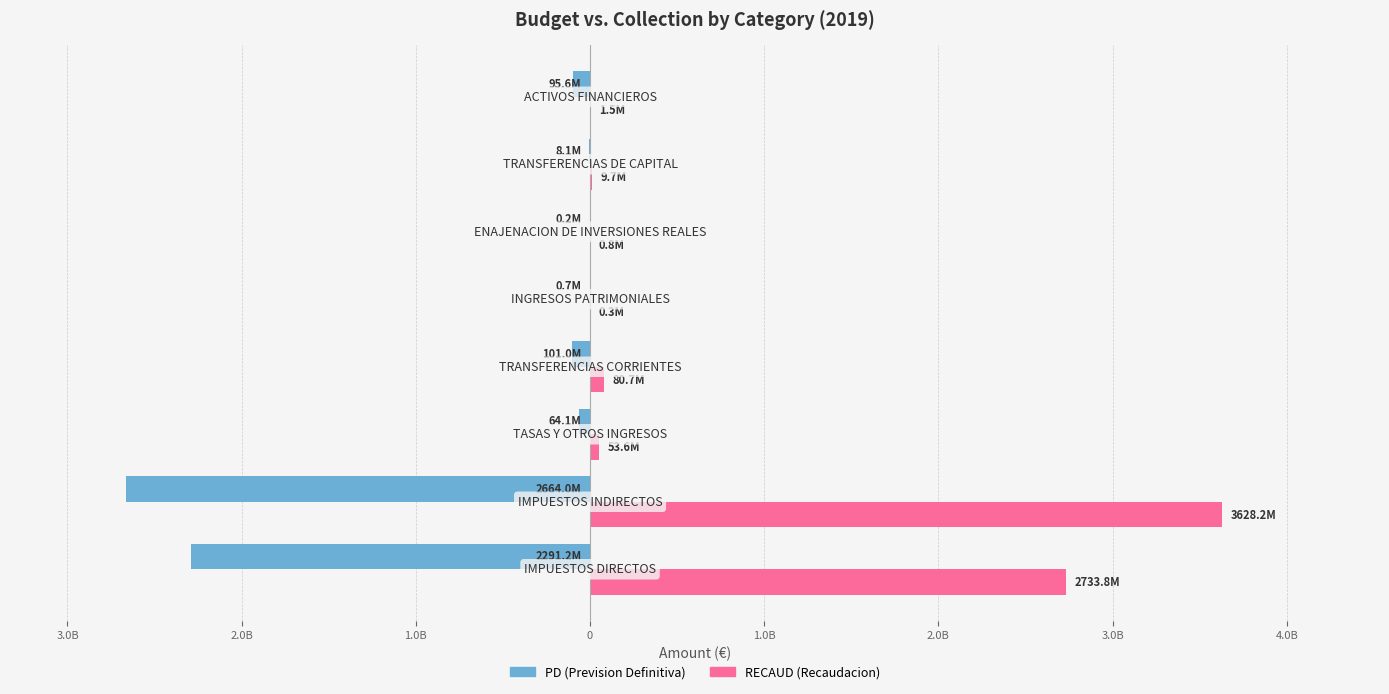

What is the sum of all RECAUD (Recaudacion) values?

6508651636.4